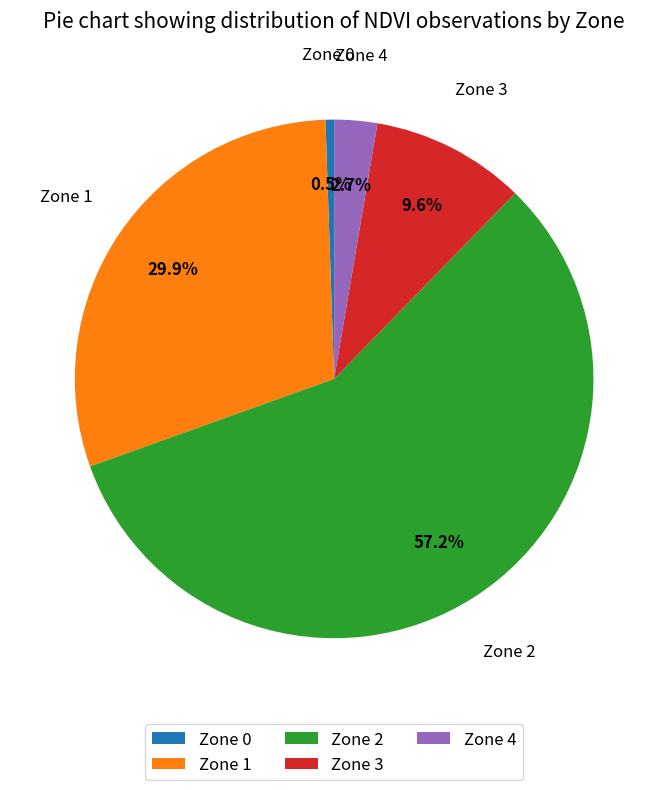

What percentage is NOT represented by Zone 3?

90.4%